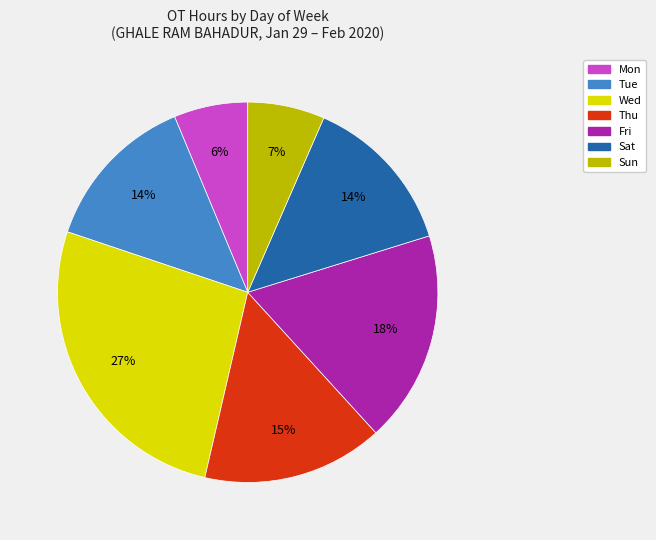

Is it true that Thu is 24% of the pie?

False